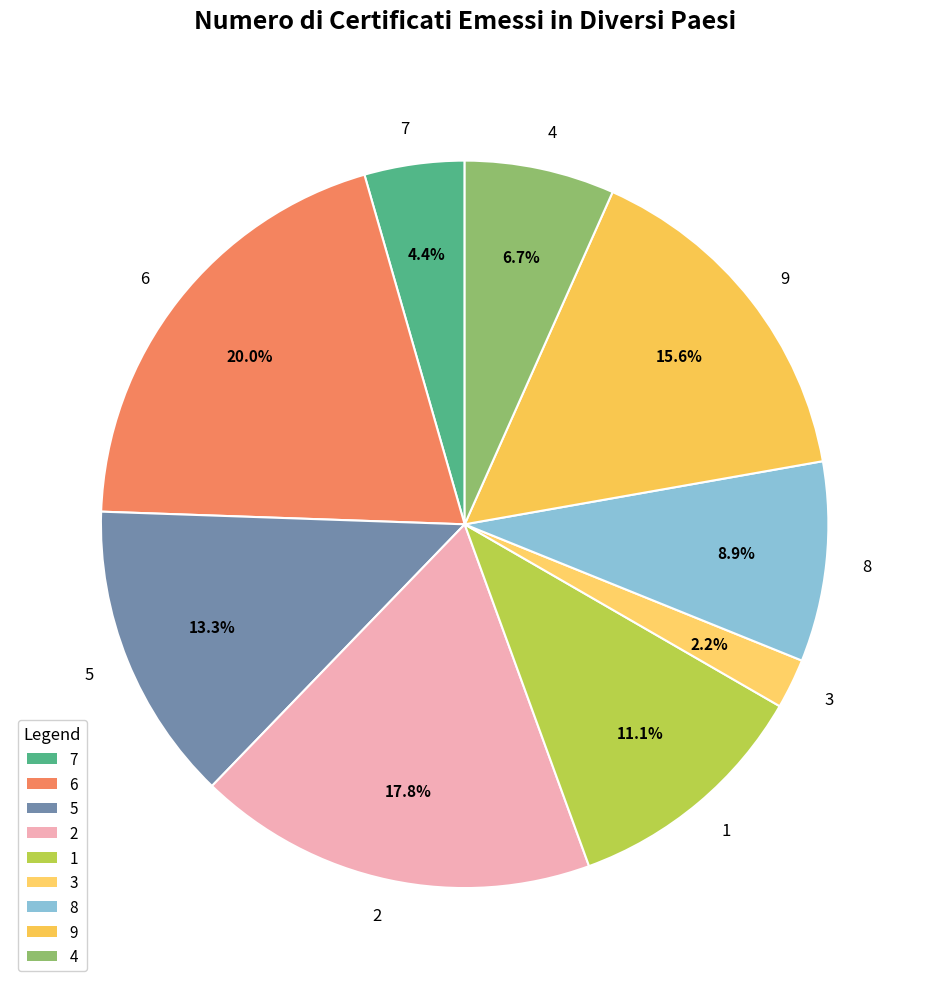

To the nearest percent, what is the difference between the 8 and 2 slice percentages?

9%